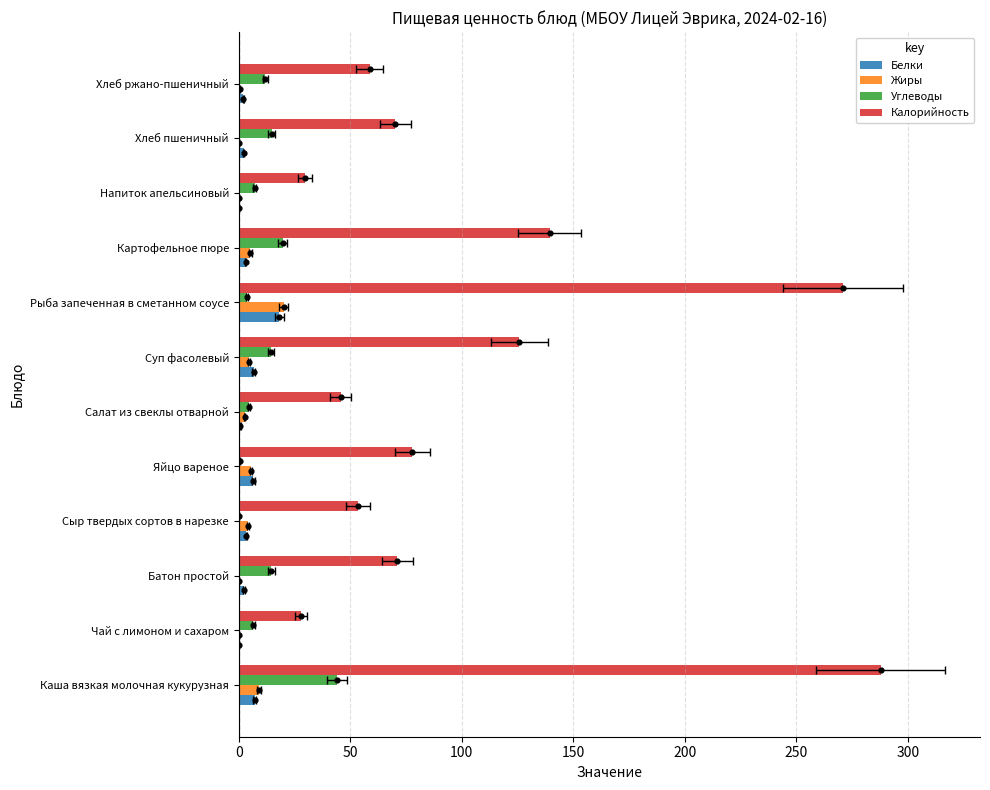

Which series contains the lowest Y value?

Жиры